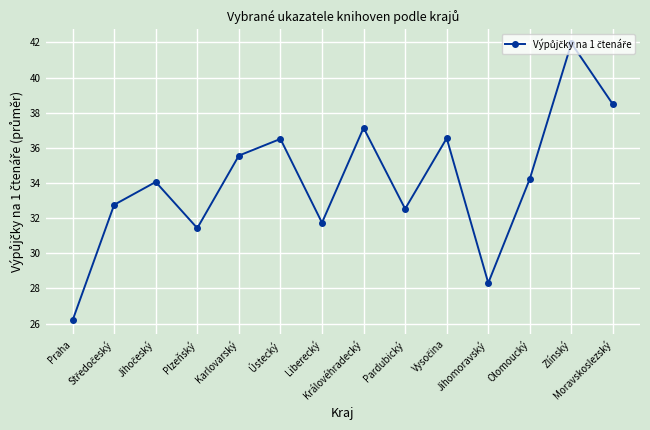

What is the sum of all values?

477.4